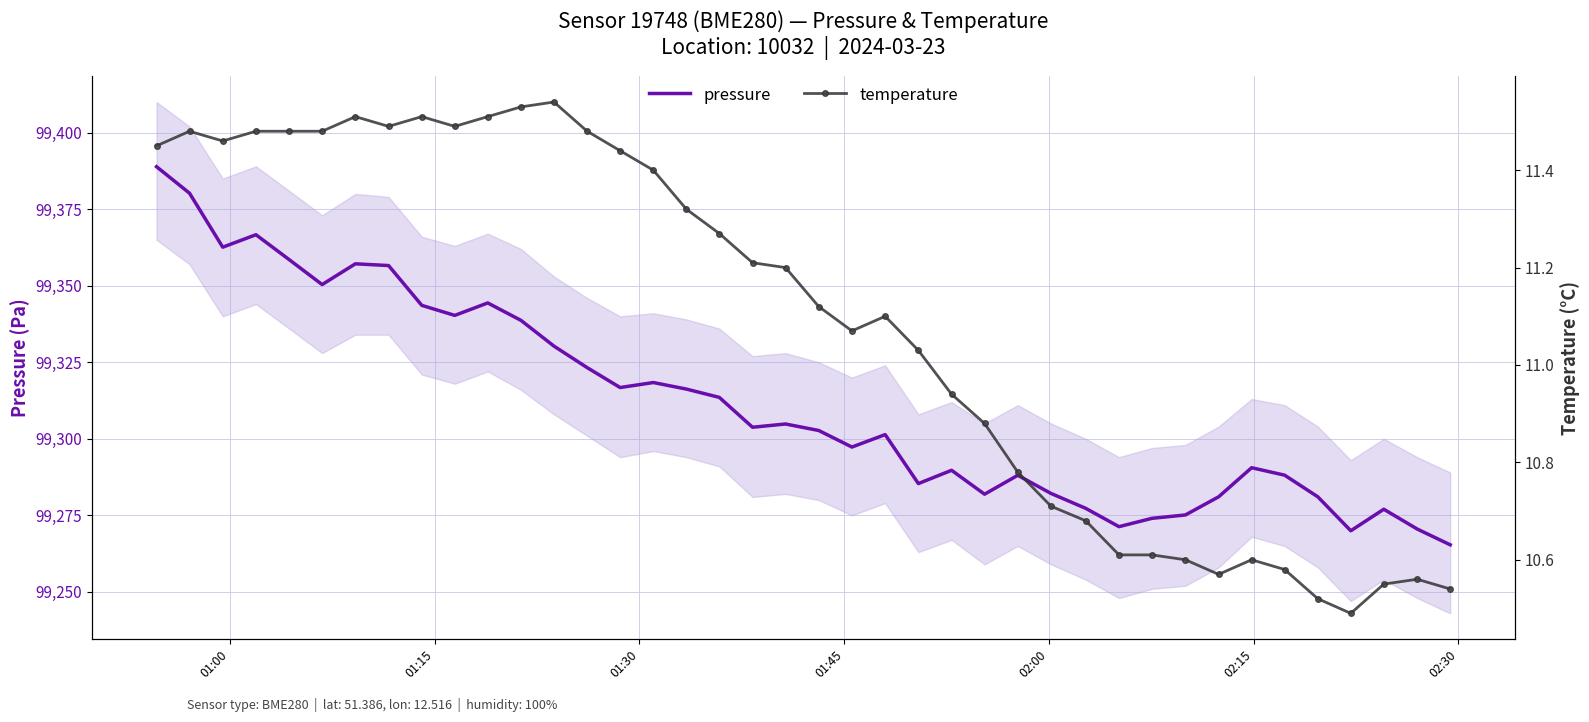

What is the lowest value of the pressure series?

99265.4